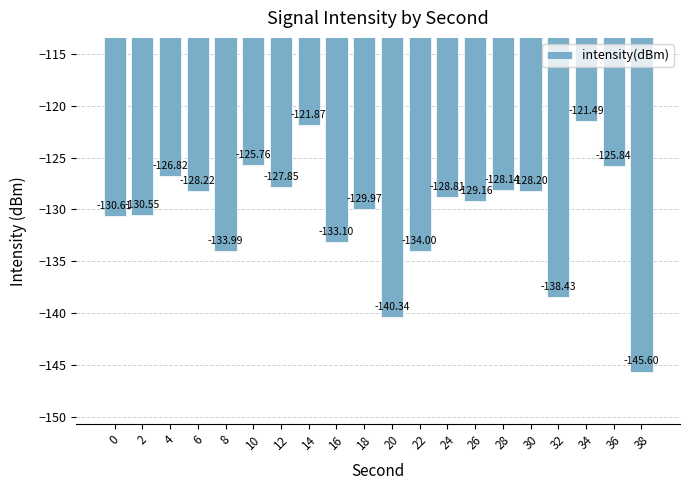

What is the difference between the maximum and minimum values?

24.1